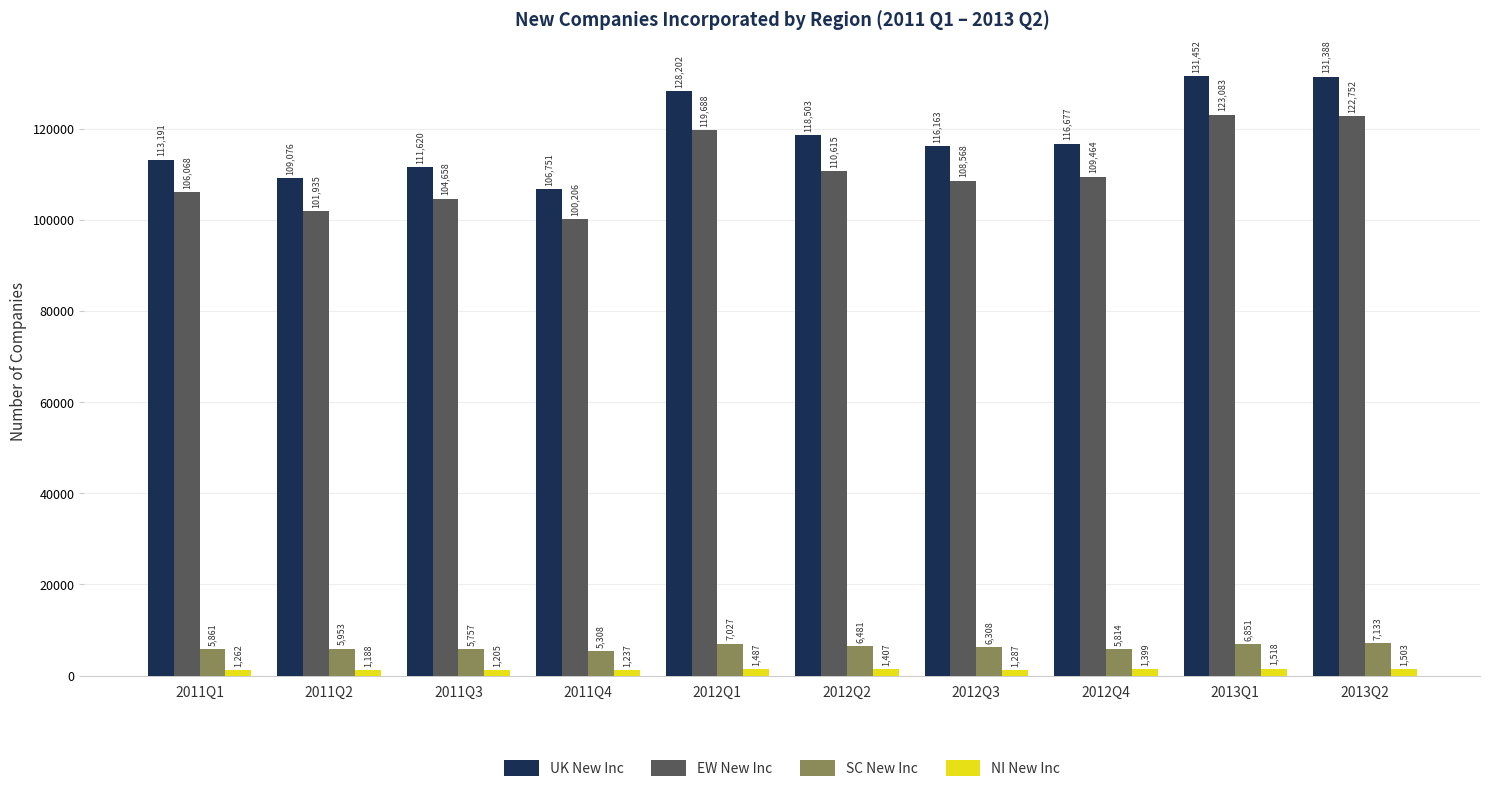

What is the difference between the second highest and minimum values in the SC New Inc series?

1719